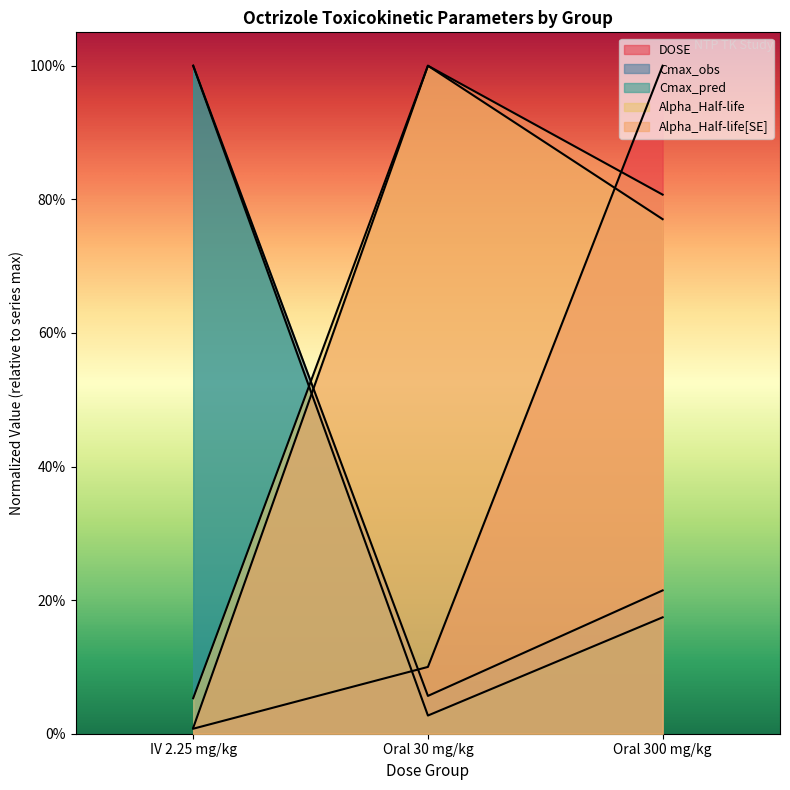

Reading right to left, list all the values displayed in this chart.

DOSE: Oral 300 mg/kg=1.0	Oral 30 mg/kg=0.1	IV 2.25 mg/kg=0.0
Cmax_obs: Oral 300 mg/kg=0.2	Oral 30 mg/kg=0.1	IV 2.25 mg/kg=1.0
Cmax_pred: Oral 300 mg/kg=0.2	Oral 30 mg/kg=0.0	IV 2.25 mg/kg=1.0
Alpha_Half-life: Oral 300 mg/kg=0.8	Oral 30 mg/kg=1.0	IV 2.25 mg/kg=0.1
Alpha_Half-life[SE]: Oral 300 mg/kg=0.8	Oral 30 mg/kg=1.0	IV 2.25 mg/kg=0.0